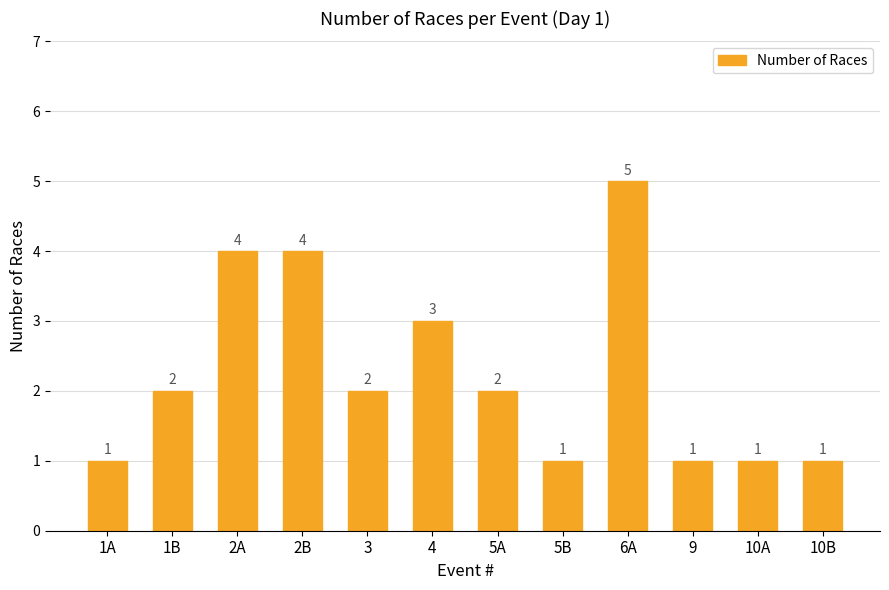

How many bars are there in total?

12